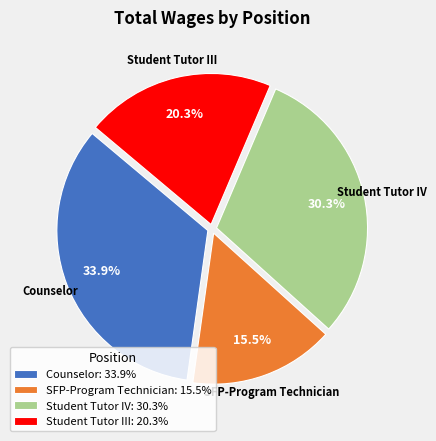

Which slice is the largest?

Counselor: 33.9%